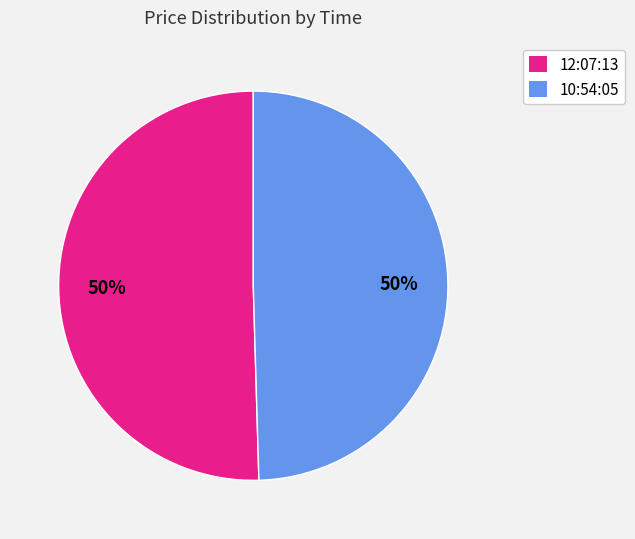

To the nearest percent, what is the combined percentage of 12:07:13 and 10:54:05?

100%